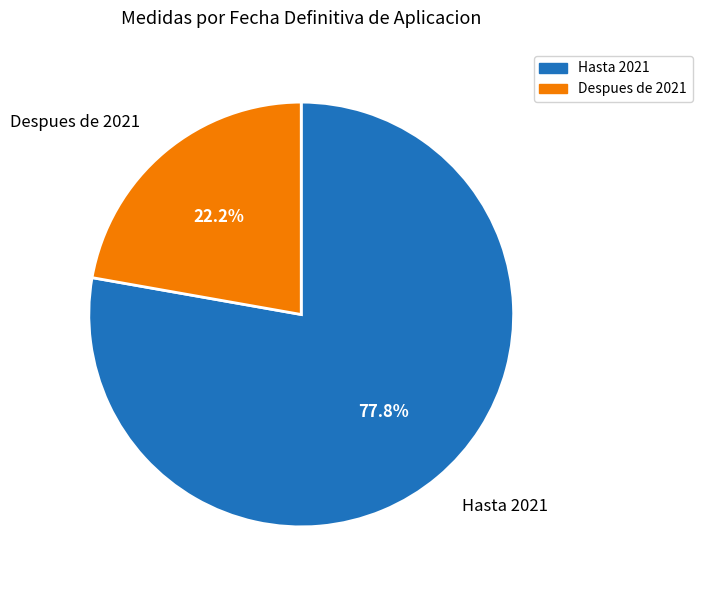

Which has a higher value, Hasta 2021 or Despues de 2021?

Hasta 2021